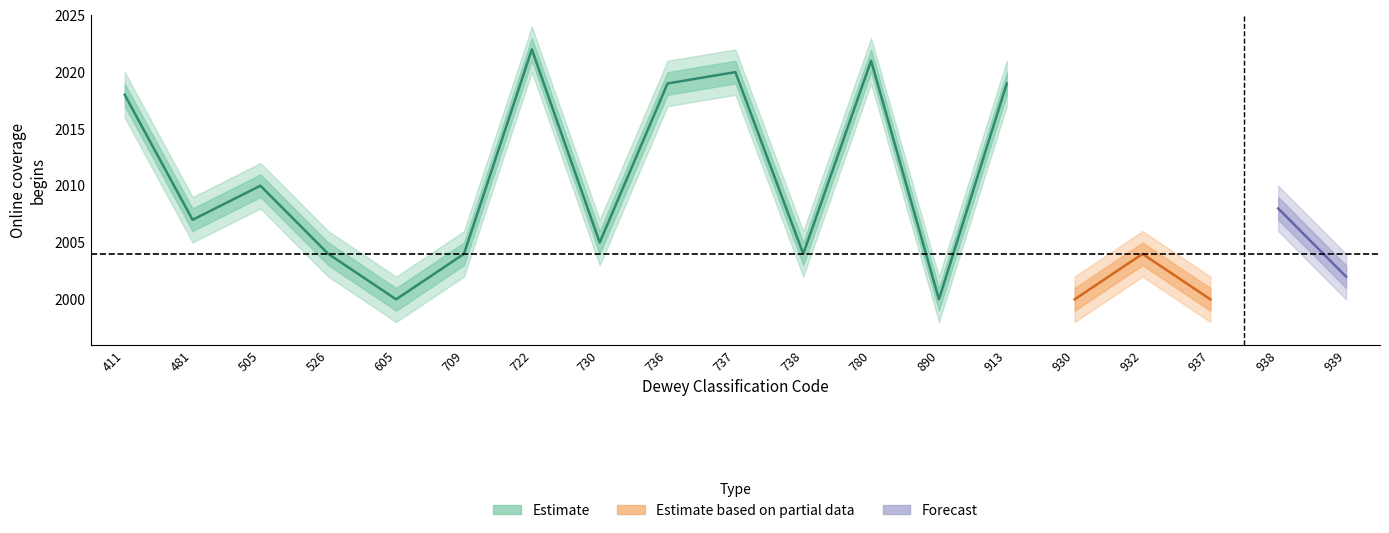

What is the difference between the upper_95 values at 932 and 930?

4